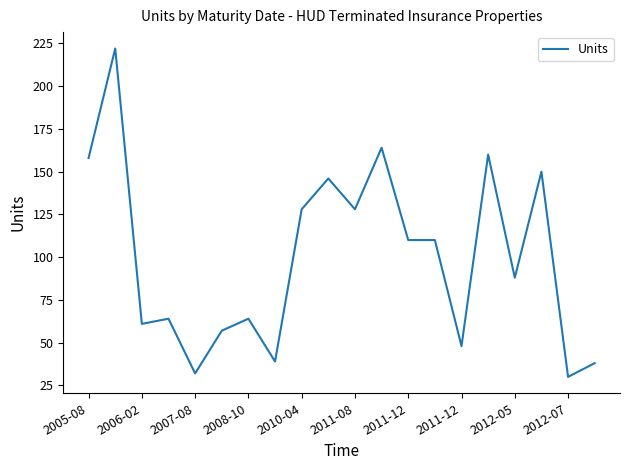

How many values are below 110?

10